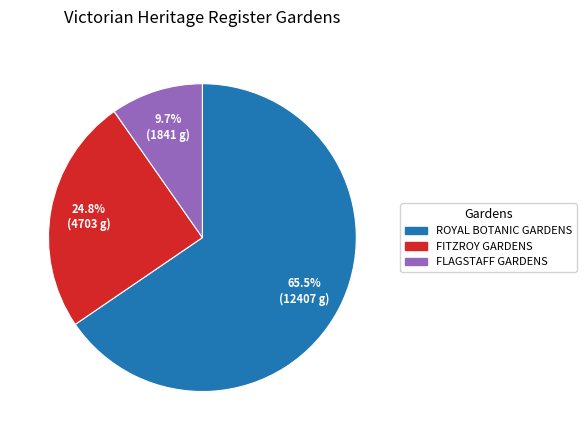

What is the smallest slice in the pie chart?

FLAGSTAFF GARDENS